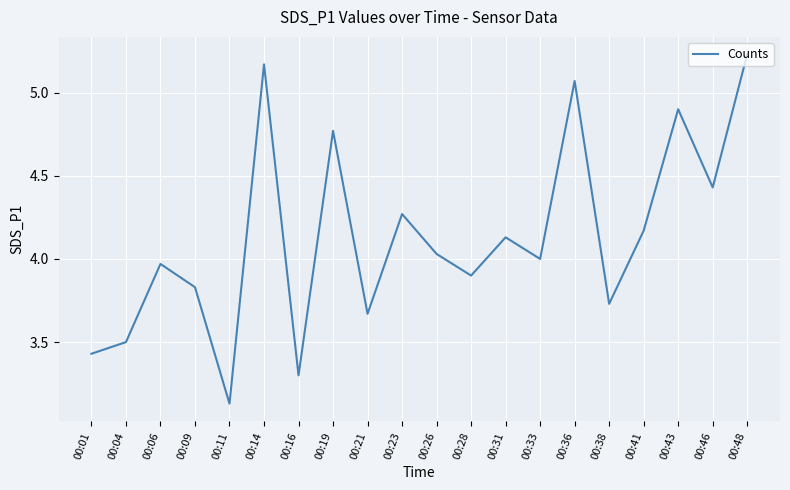

Does the chart have visible grid lines?

Yes